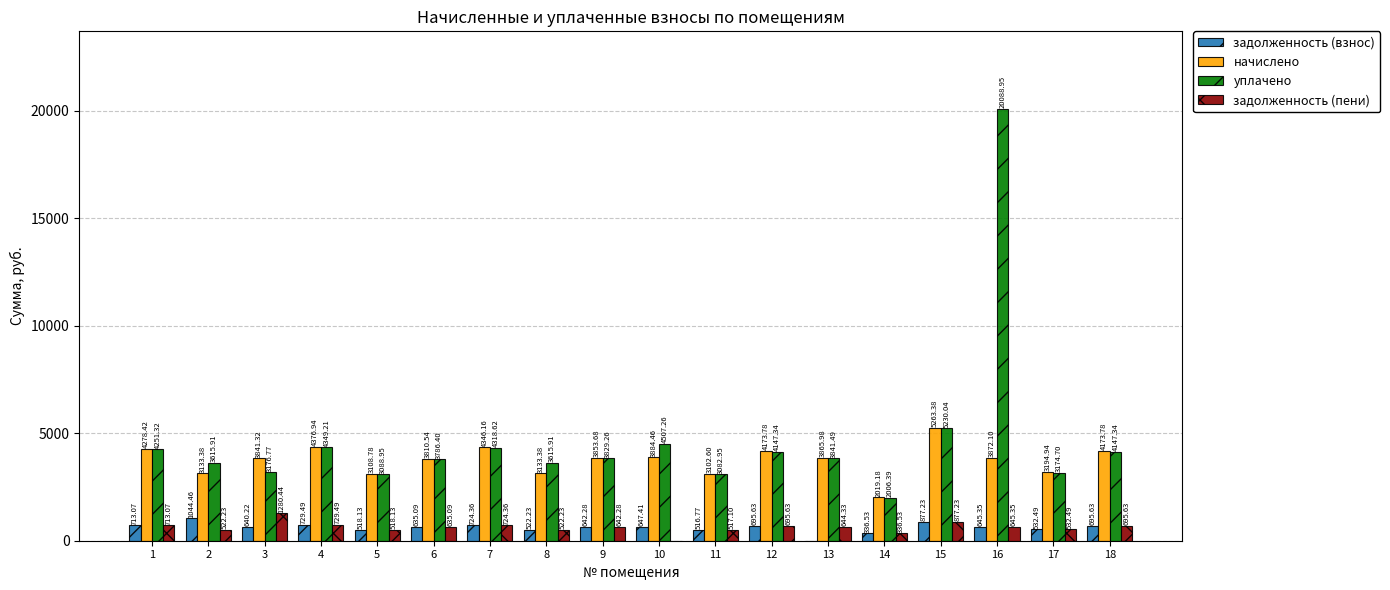

Is the value of задолженность (взнос) at 9 greater than the value of задолженность (пени) at 4?

No